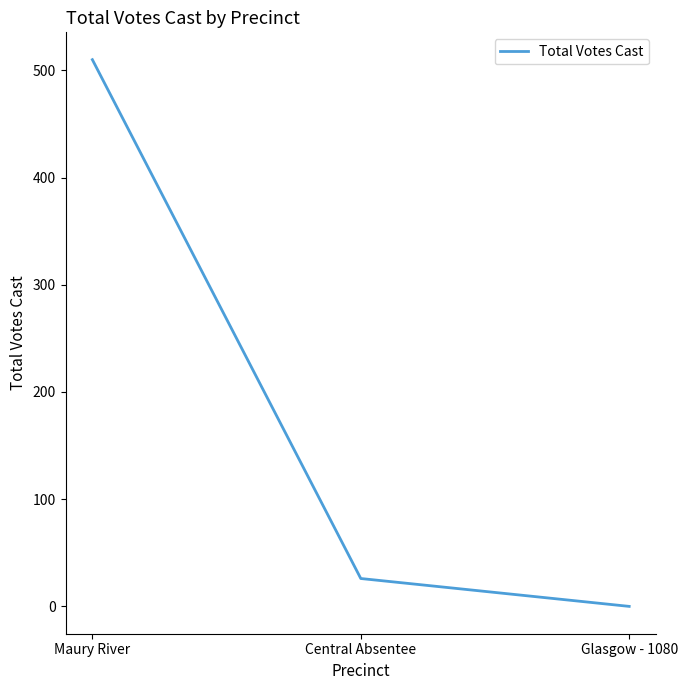

Reading left to right, what are all the values shown in this chart?

Maury River=510	Central Absentee=26	Glasgow - 1080=0